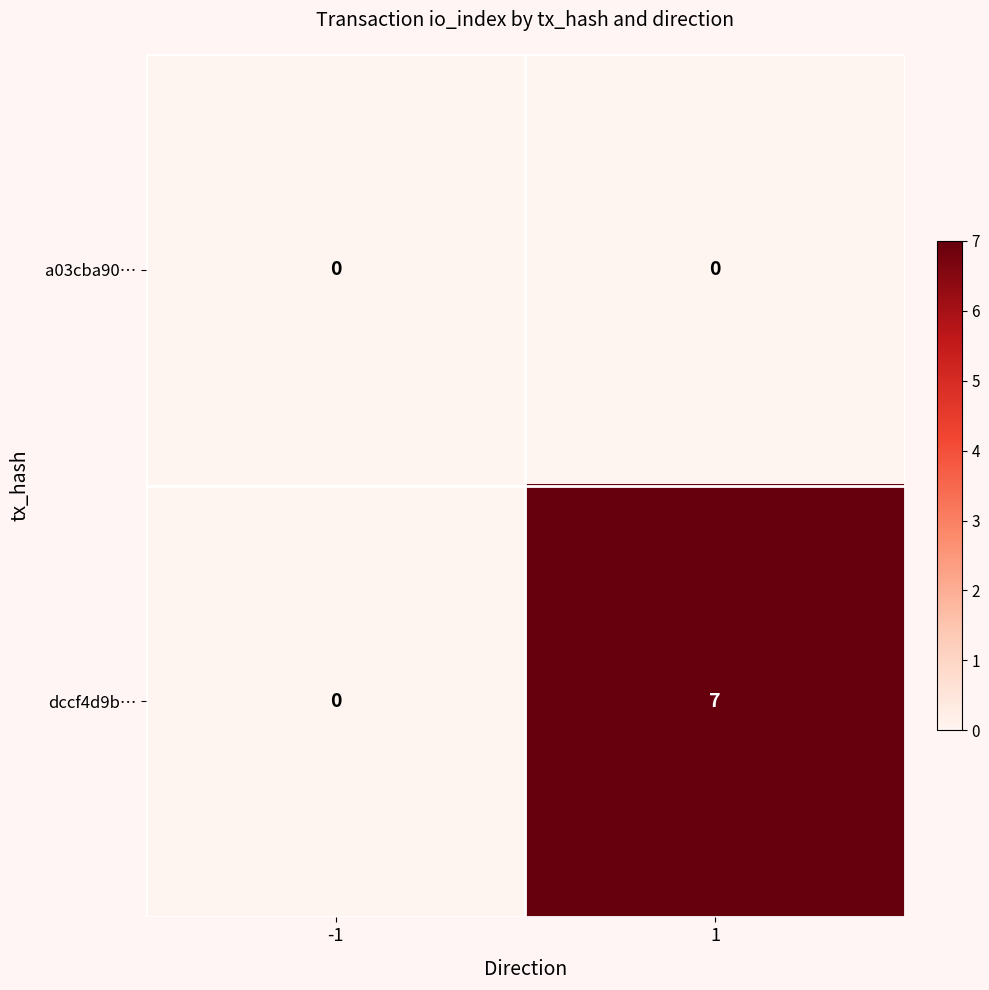

Rank the series by their average value, from lowest to highest.

a03cba90…, dccf4d9b…